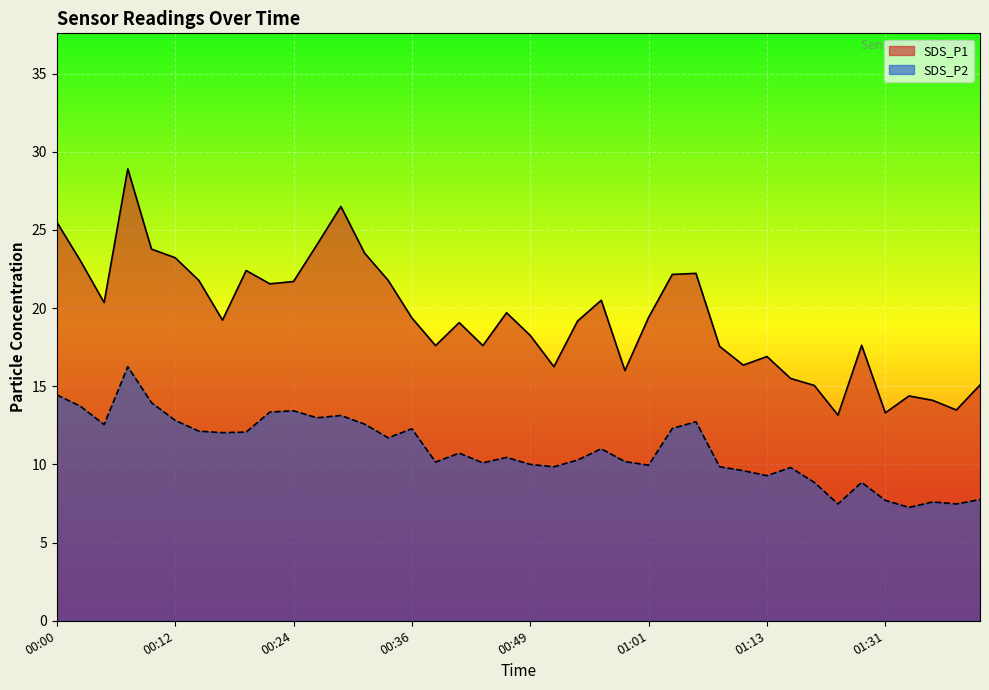

True or false: SDS_P2 has more than 1 points higher than both neighbors.

True